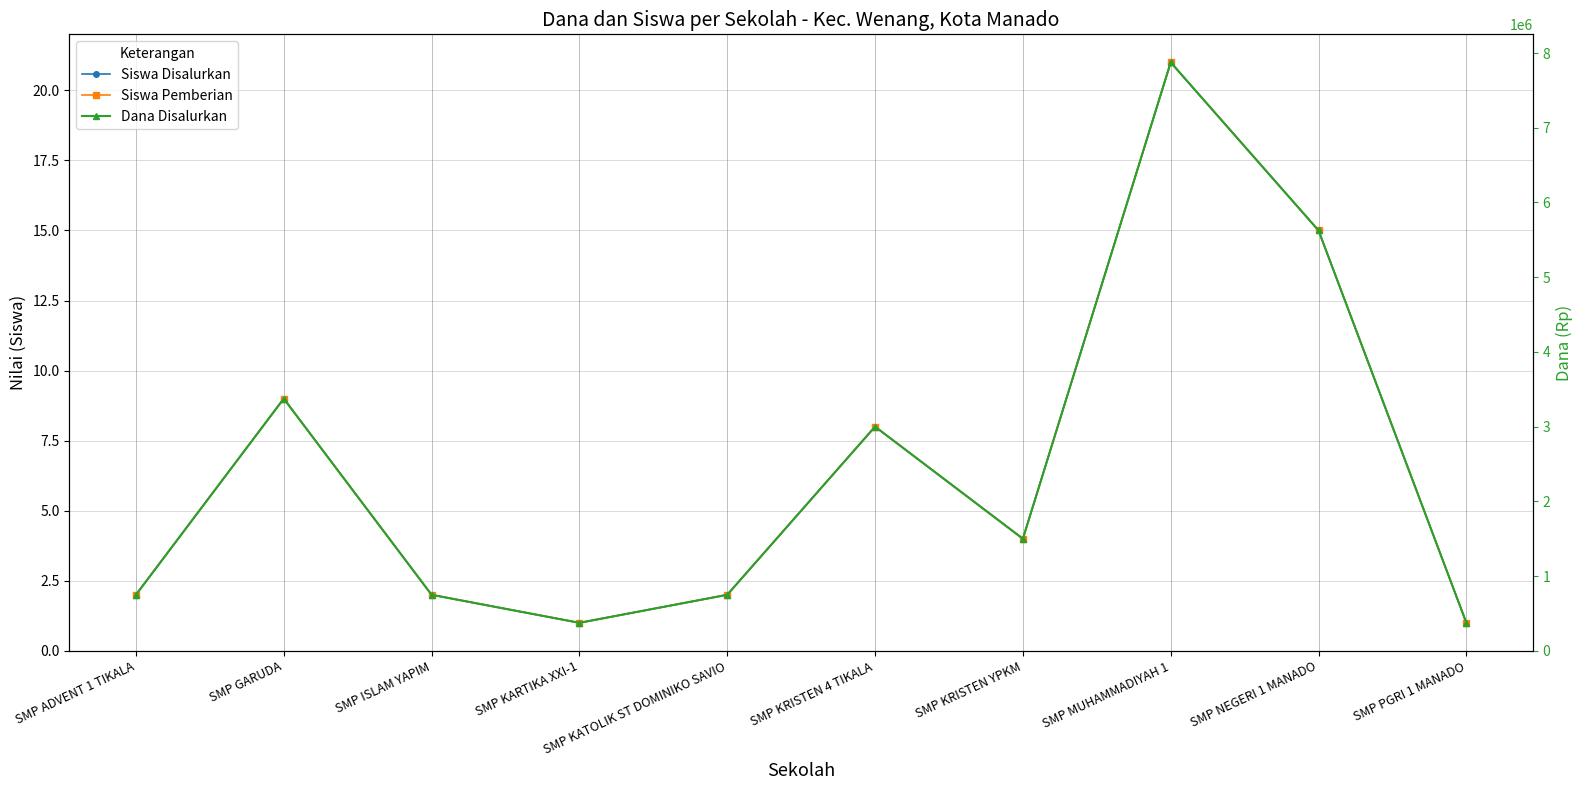

At which category does Siswa Pemberian reach its first local valley?

SMP KARTIKA XXI-1